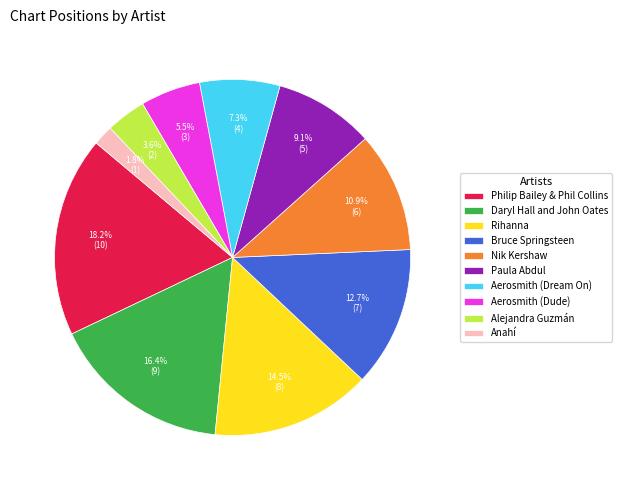

To the nearest percent, what portion does Anahí represent?

2%